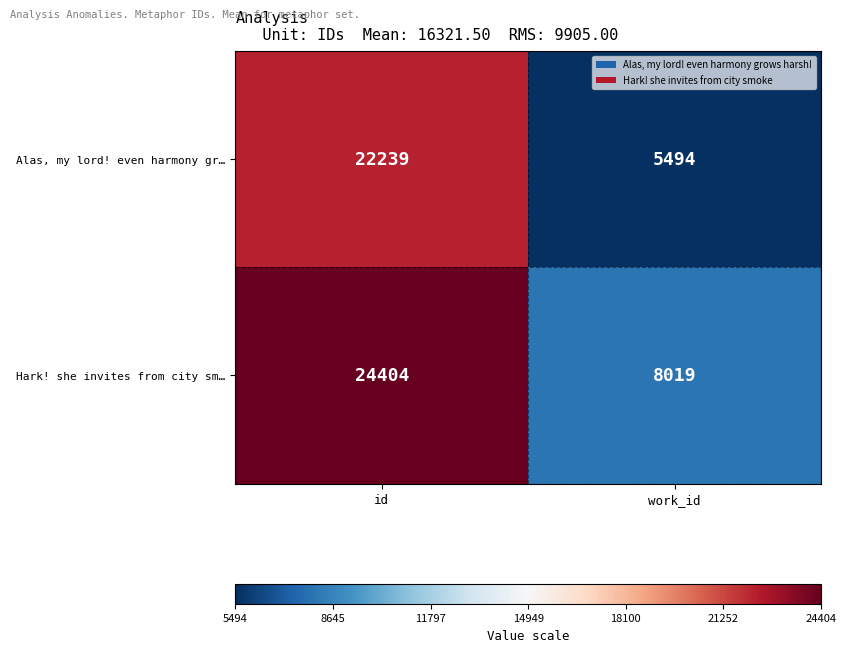

Between id and work_id, which series saw the biggest shift?

Alas, my lord! even harmony gr…